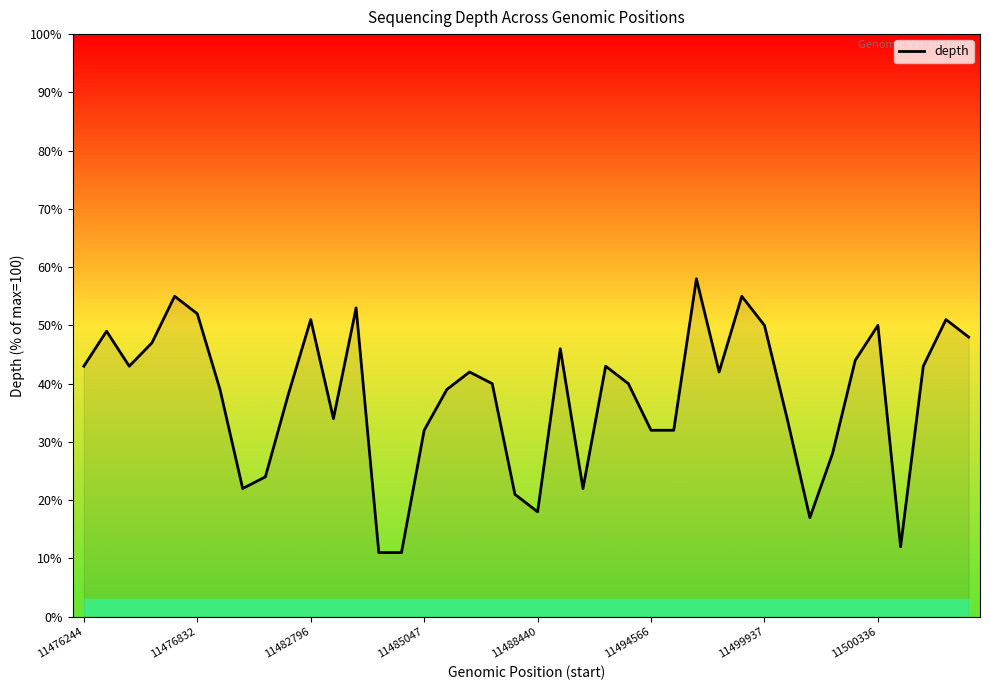

Does the chart have visible grid lines?

No